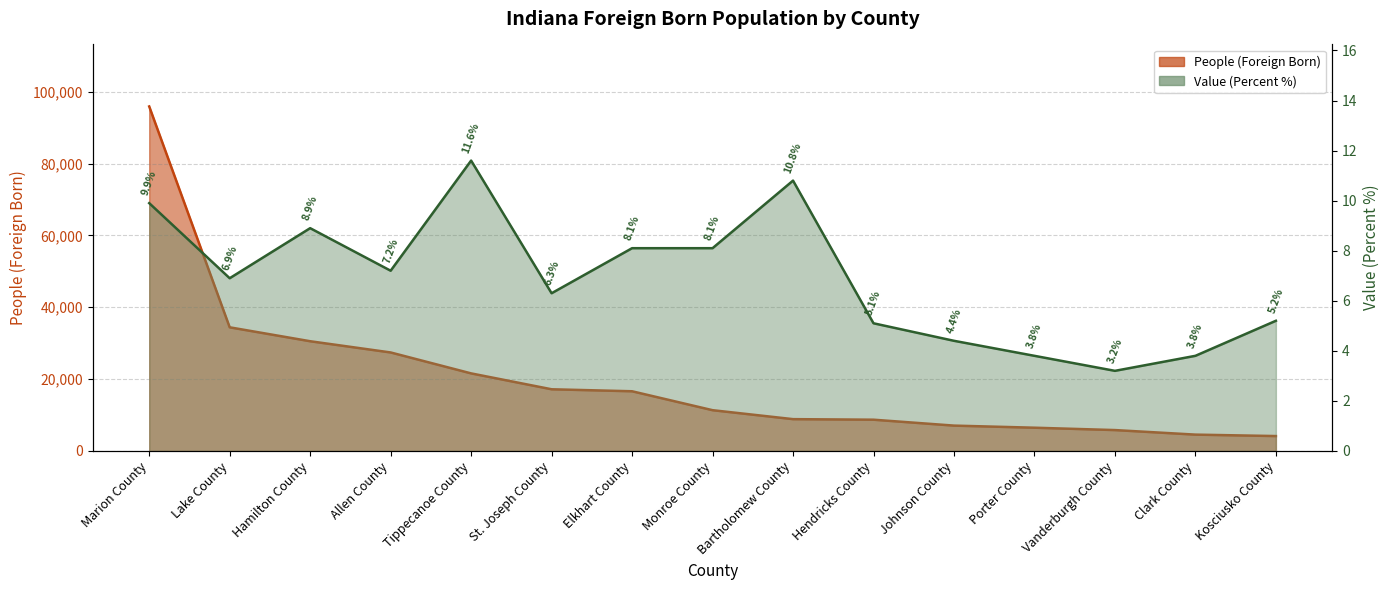

How many categories are shown in the chart?

15